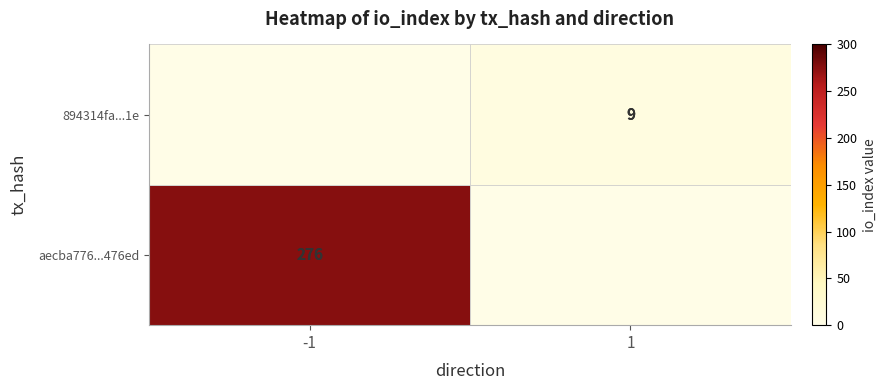

Is the value of aecba776...476ed at -1 greater than the value of 894314fa...1e at 1?

Yes